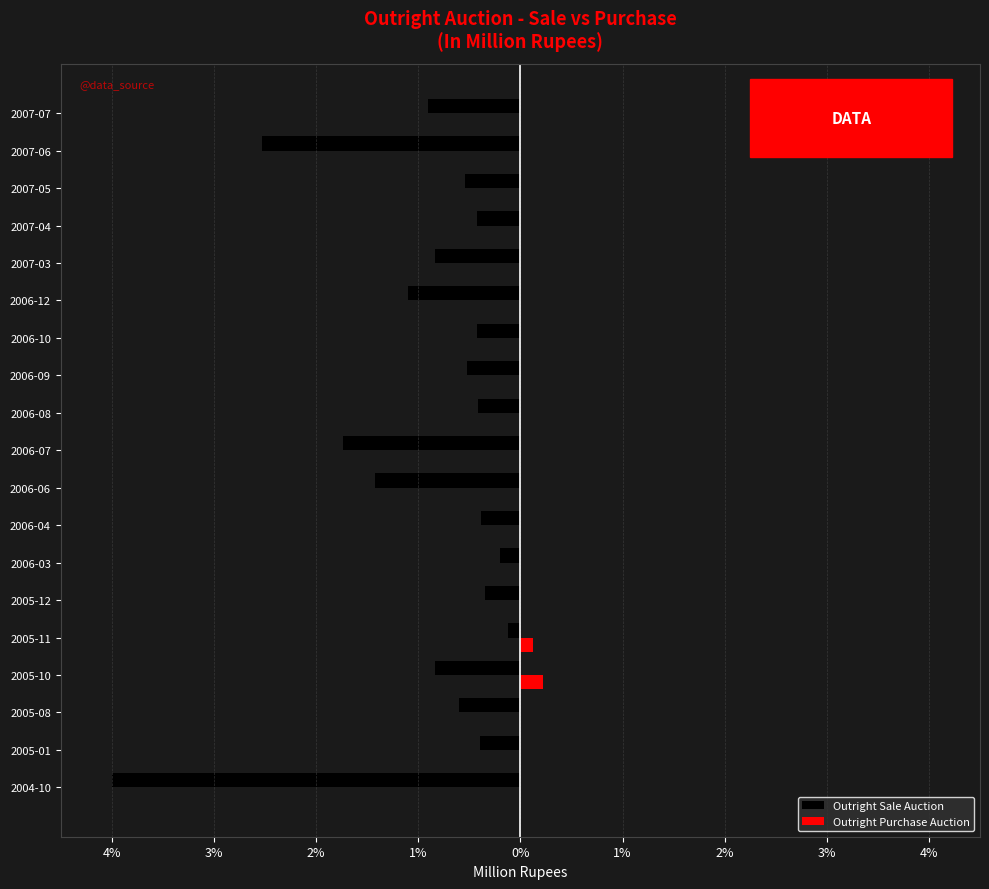

What are all the series names shown in the legend?

Outright Sale Auction, Outright Purchase Auction